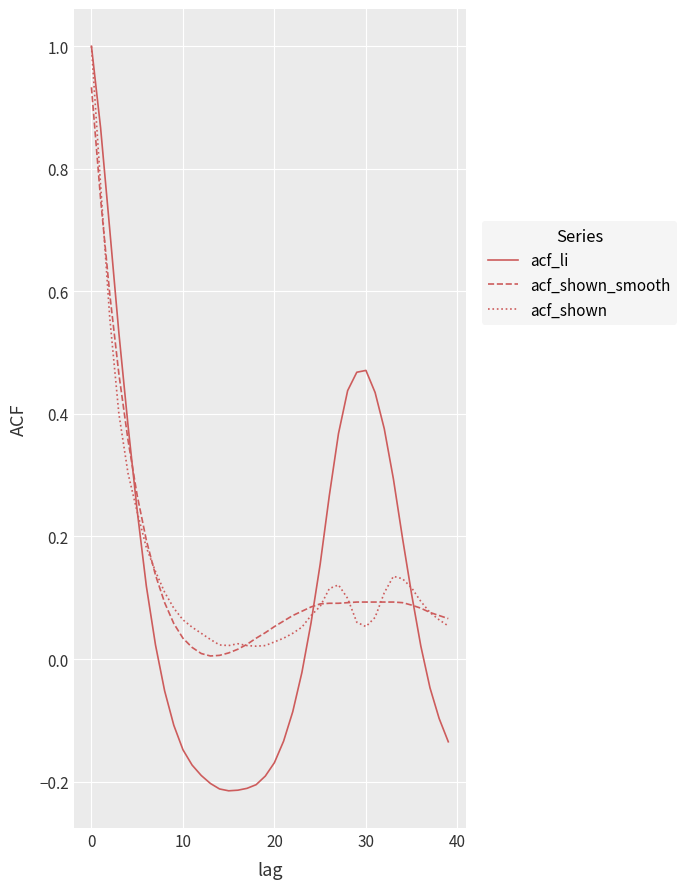

What is the greatest value displayed?

1.0